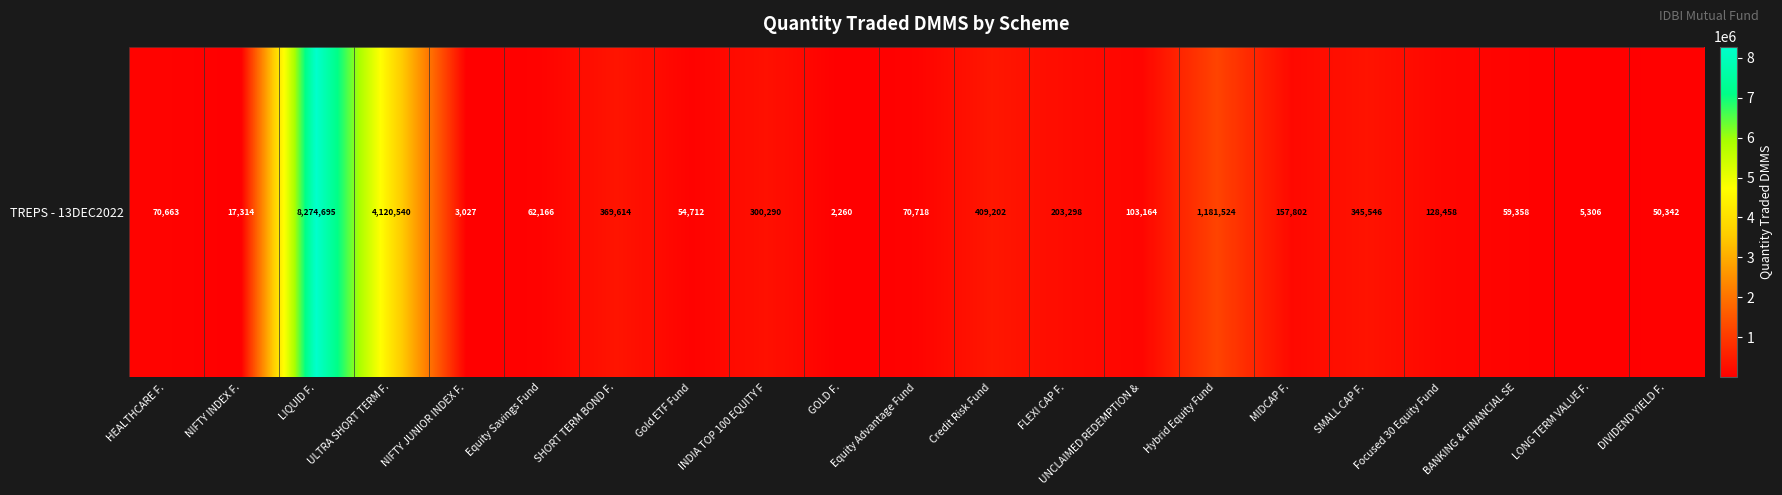

Rank the categories by value from highest to lowest.

LIQUID F., ULTRA SHORT TERM F., Hybrid Equity Fund, Credit Risk Fund, SHORT TERM BOND F., SMALL CAP F., INDIA TOP 100 EQUITY F, FLEXI CAP F., MIDCAP F., Focused 30 Equity Fund, UNCLAIMED REDEMPTION &, Equity Advantage Fund, HEALTHCARE F., Equity Savings Fund, BANKING & FINANCIAL SE, Gold ETF Fund, DIVIDEND YIELD F., NIFTY INDEX F., LONG TERM VALUE F., NIFTY JUNIOR INDEX F., GOLD F.